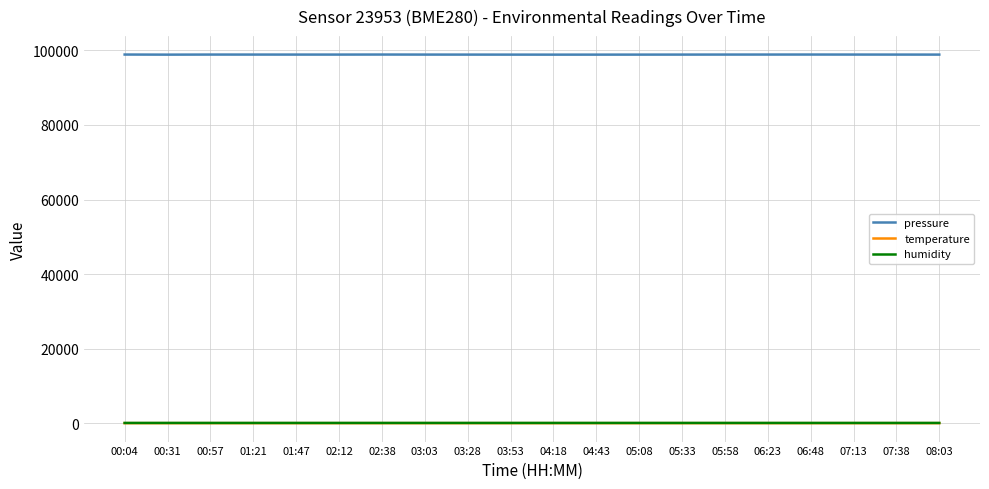

Which series has the largest range (max minus min)?

pressure